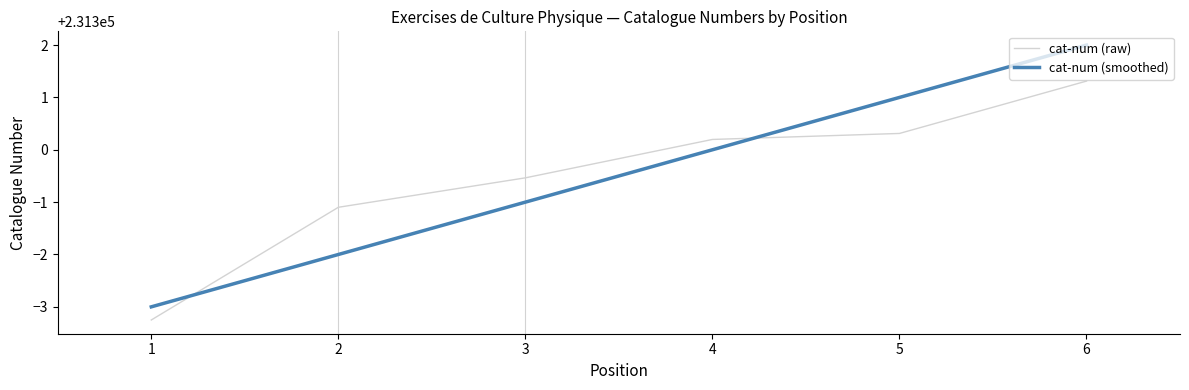

True or false: cat-num (raw) has a value of 404371.4 at 1.

False